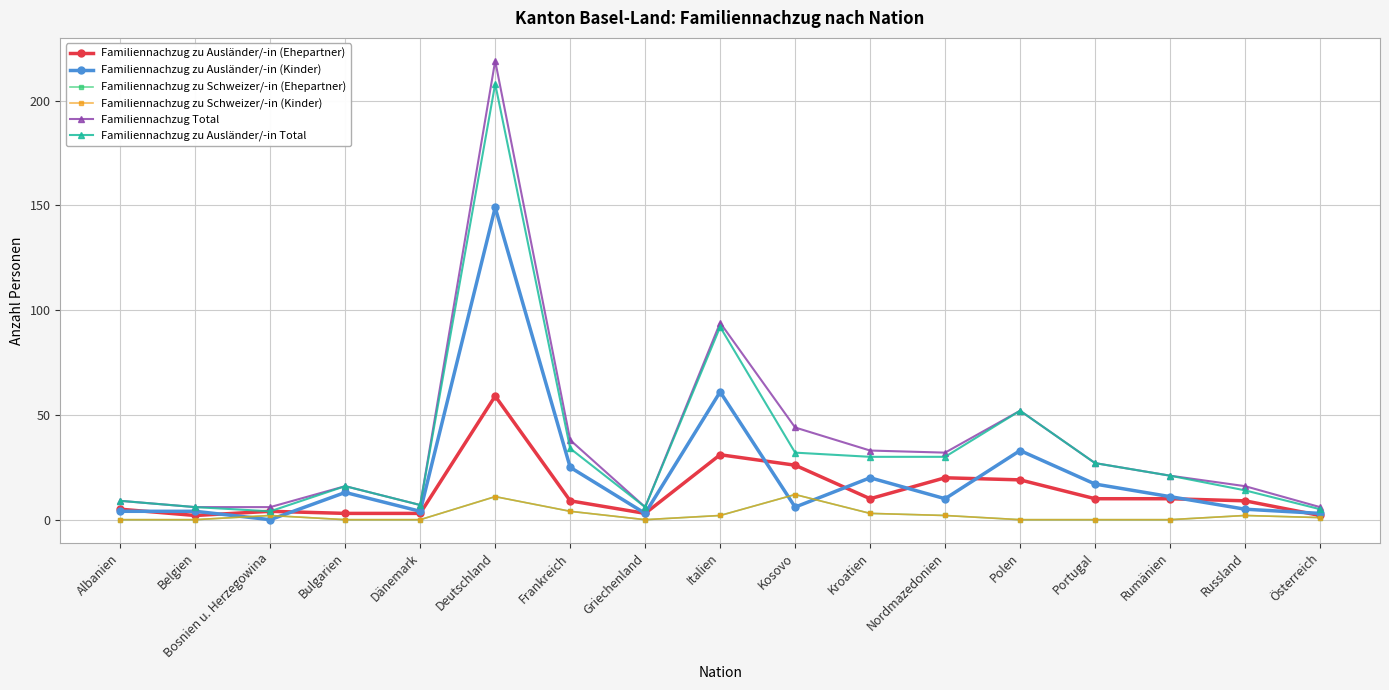

Does the chart have visible grid lines?

Yes